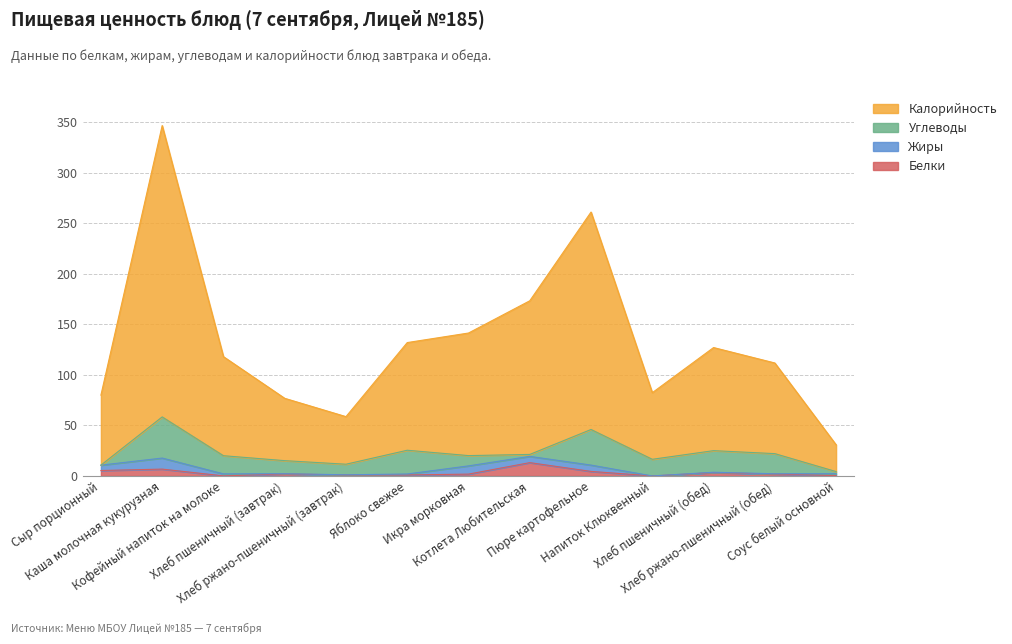

At how many categories does at least one series exceed 262?

1